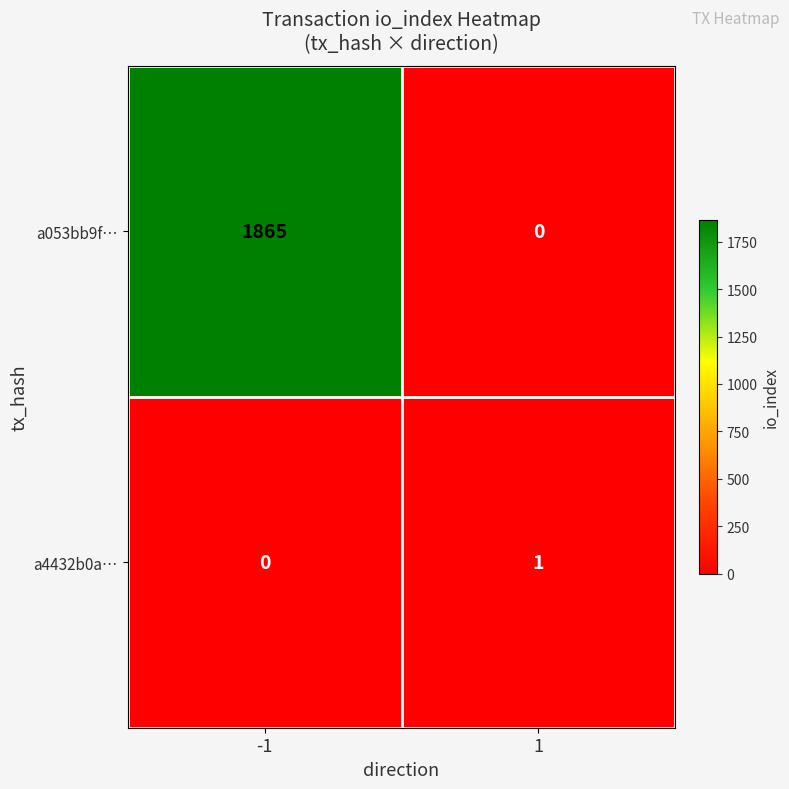

What is the difference between the highest and lowest values at 1?

1